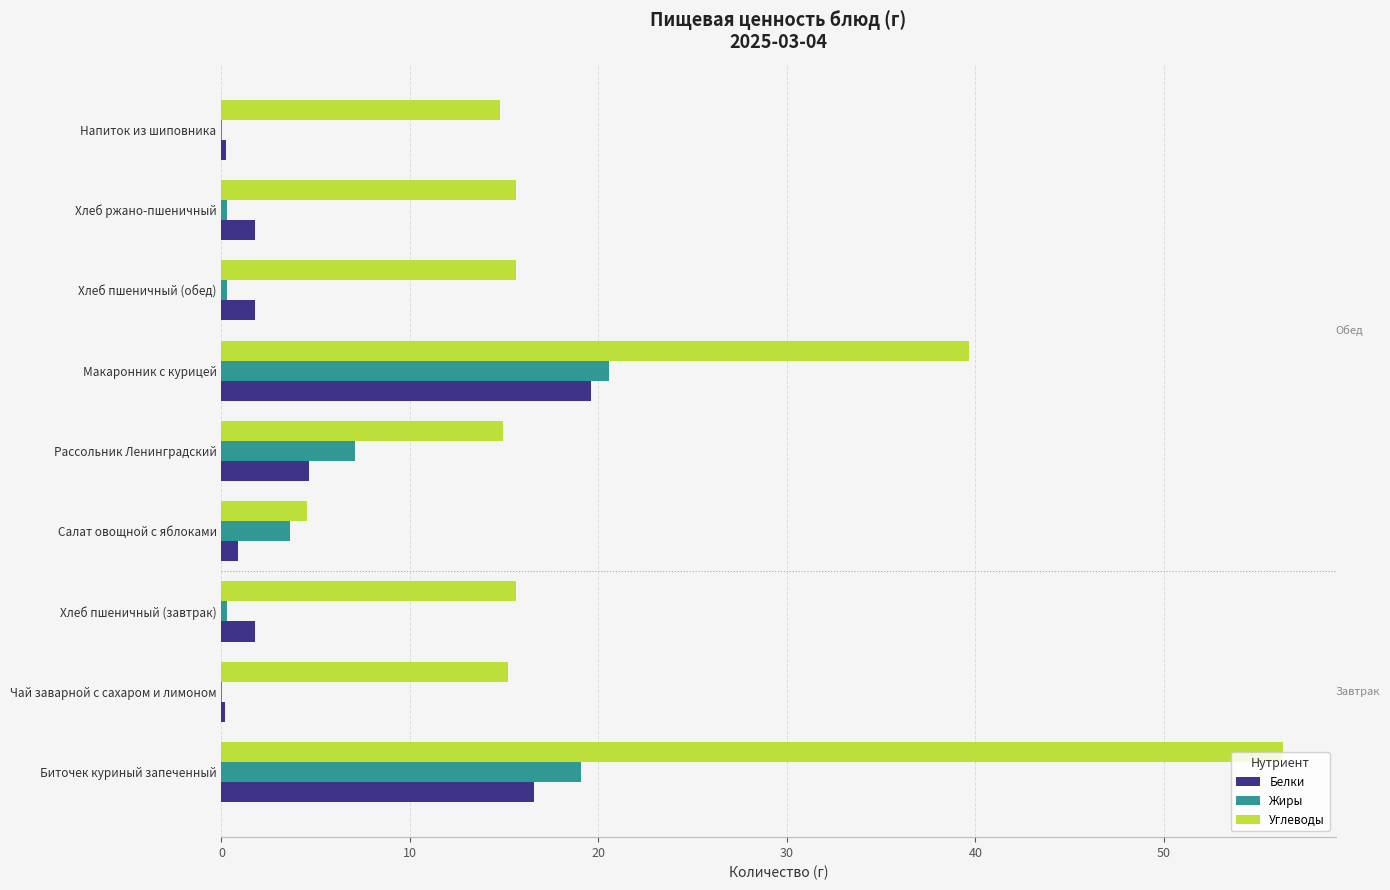

Which series changed the most between Салат овощной с яблоками and Хлеб пшеничный (обед)?

Углеводы